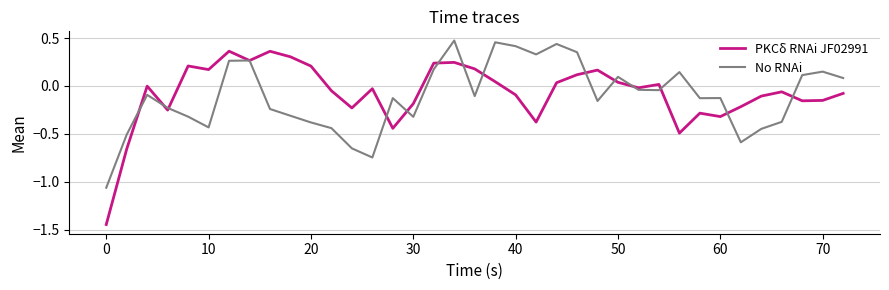

Which series has the widest spread of values?

PKCδ RNAi JF02991